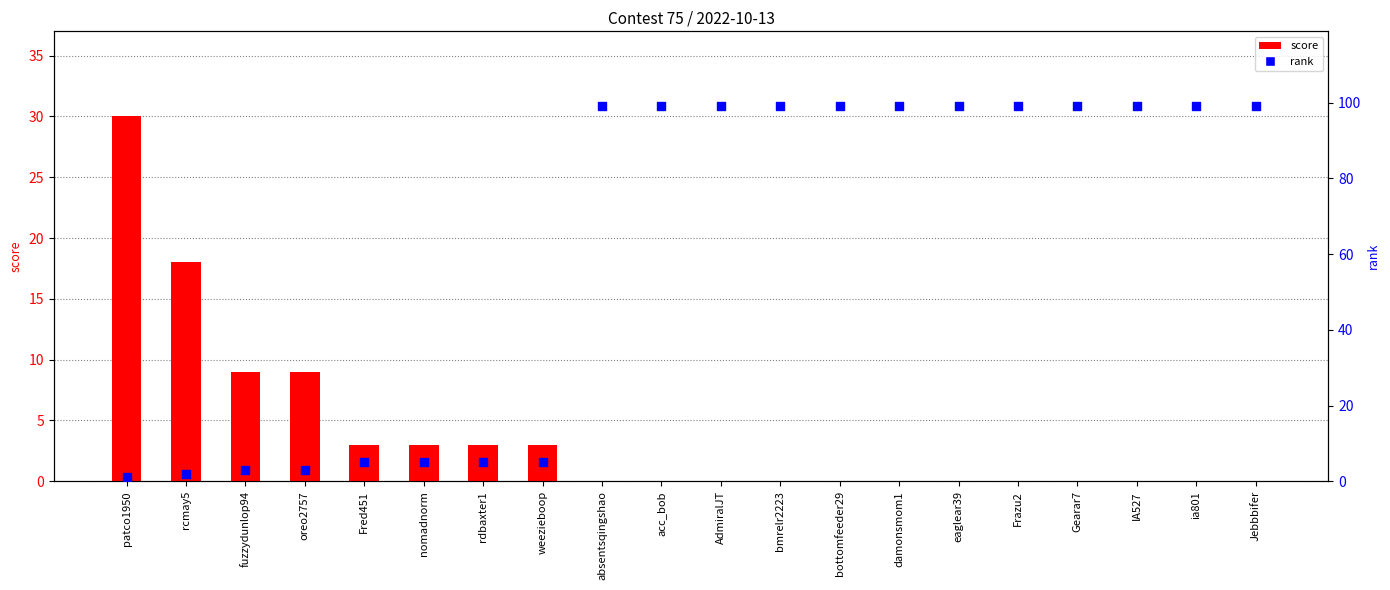

Which series has the largest total across all categories?

rank